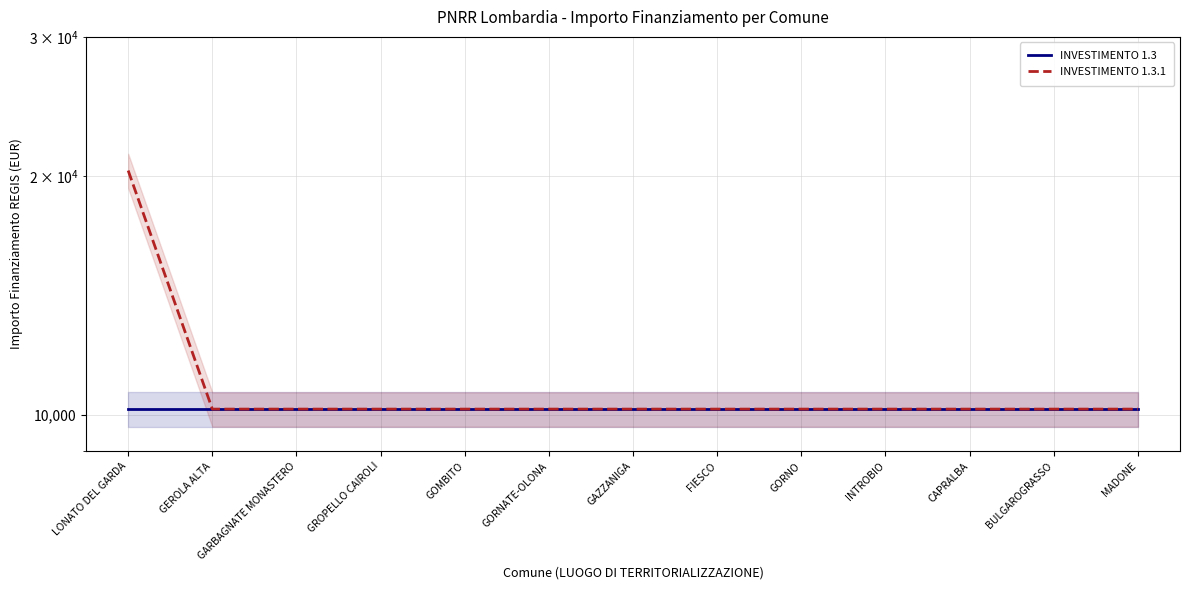

True or false: INVESTIMENTO 1.3 has more than 1 interior local peaks.

False